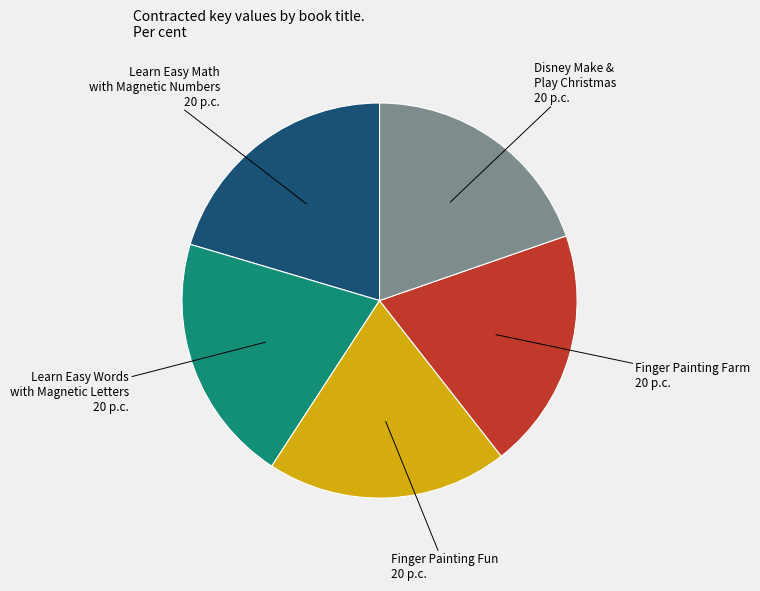

How many slices are in this pie chart?

5